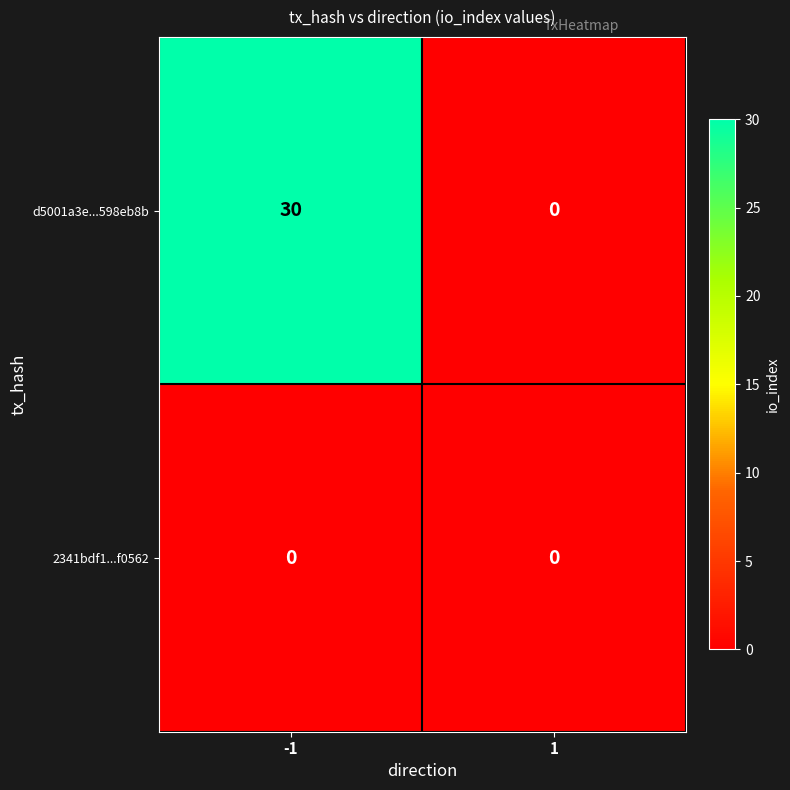

Rank the series by their maximum value, from lowest to highest.

2341bdf1...f0562, d5001a3e...598eb8b